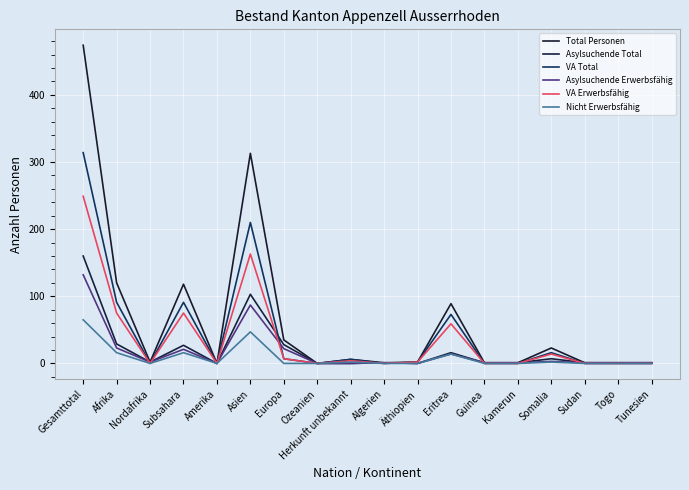

Is it true that Total Personen equals 2 at Nordafrika?

True